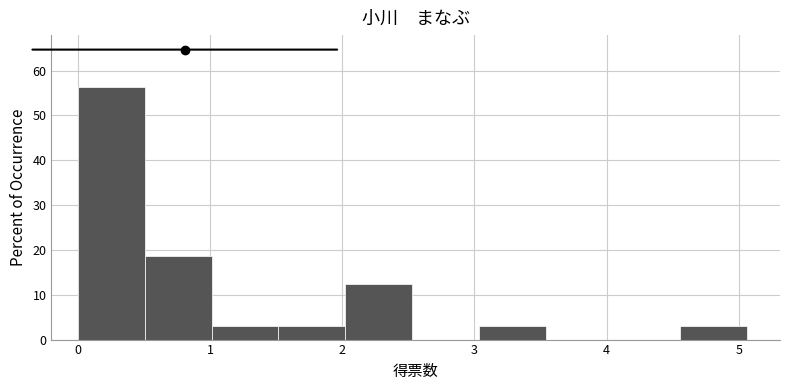

Which range on the x-axis has the tallest bar?

0.0 to 0.5